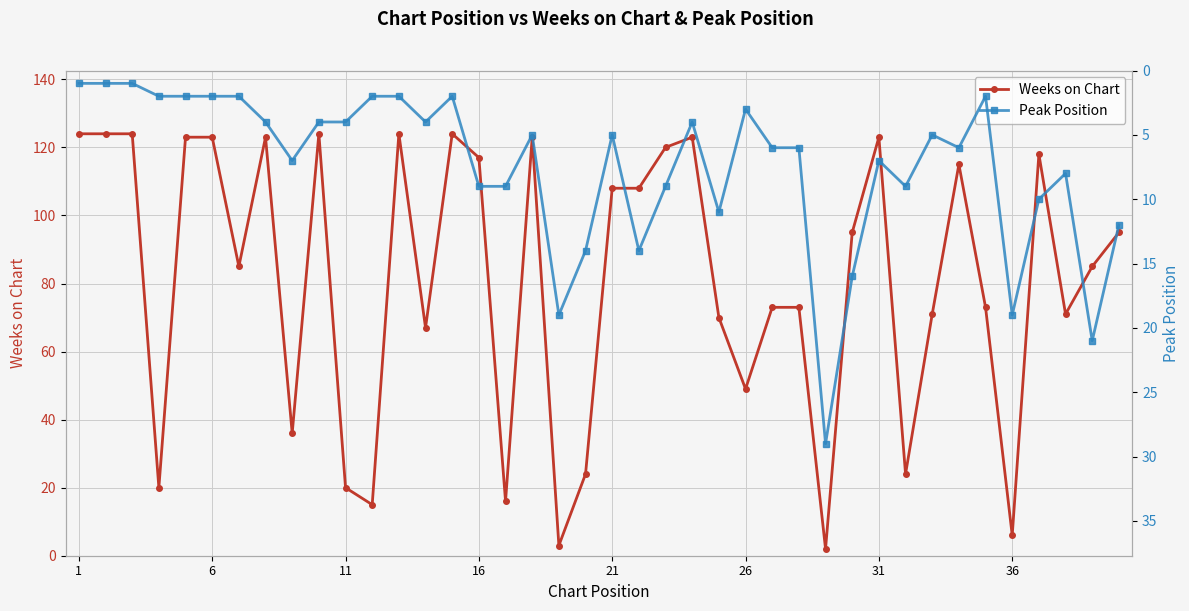

Which category has the lowest value in the Peak Position series?

1